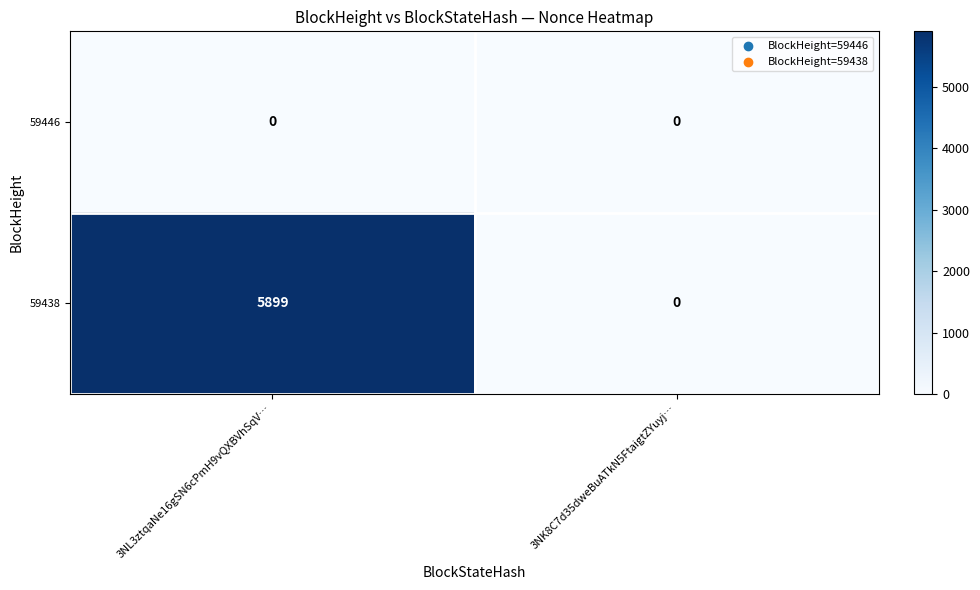

How many data points does each series have?

2